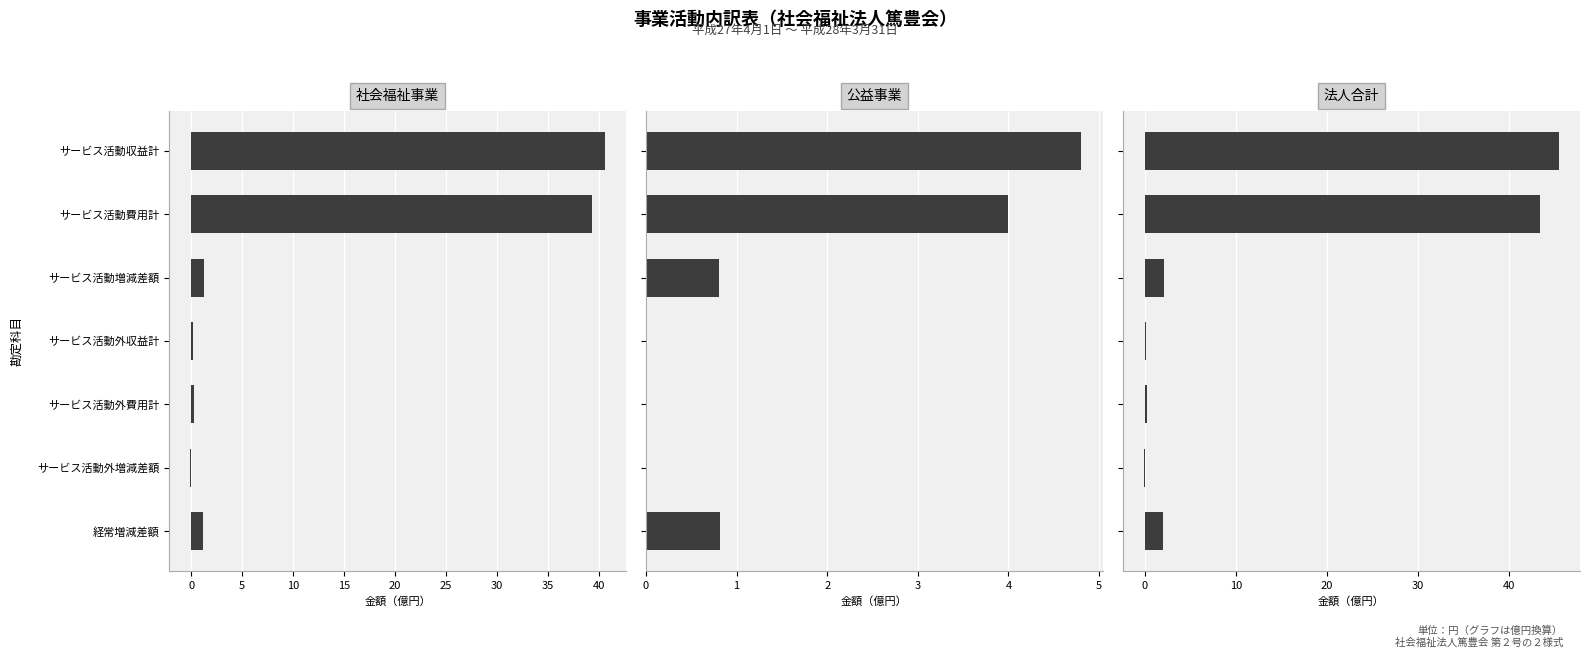

Which series has the widest spread of values?

法人合計